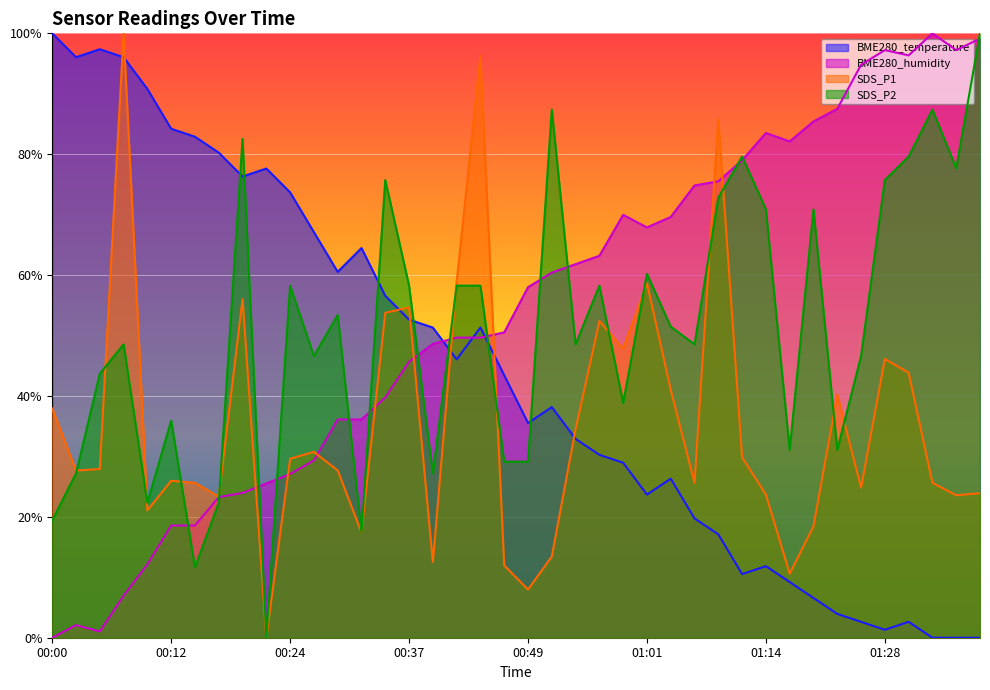

What is the difference between the second highest and second lowest values in the SDS_P2 series?

75.7